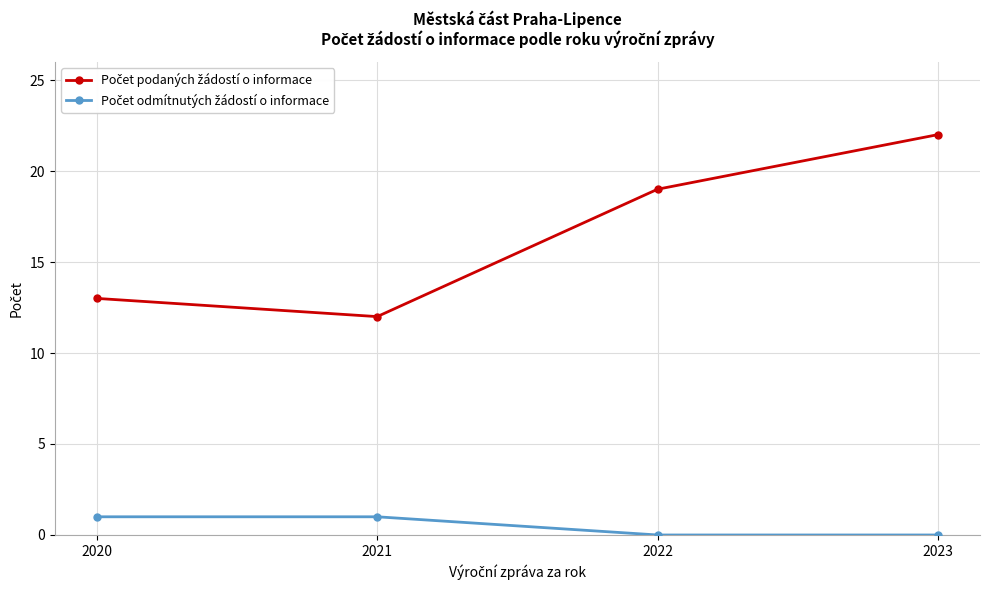

What is the spread (max minus min) of values at 2023?

22